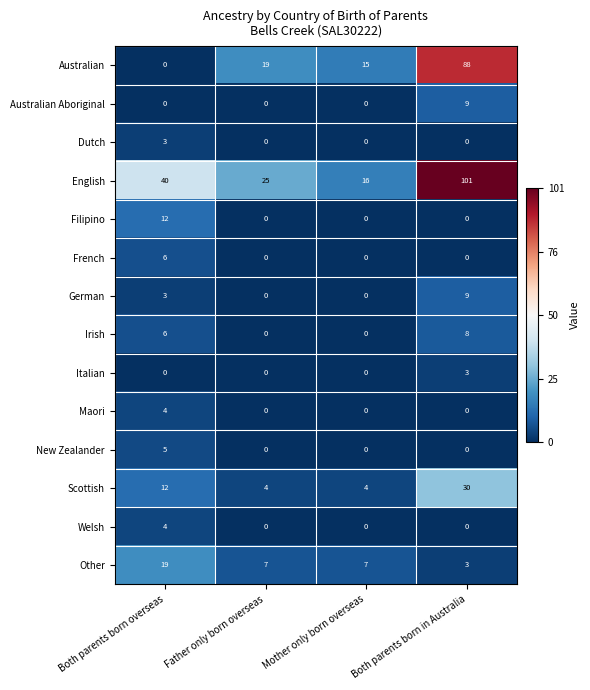

What is the maximum value shown in the chart?

101